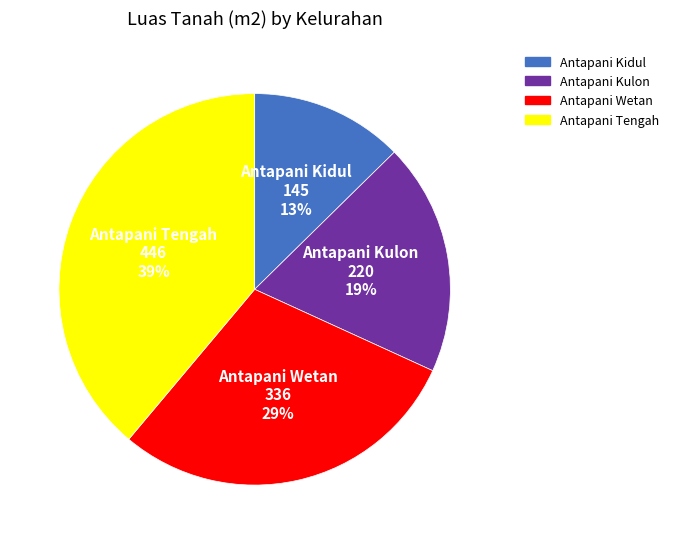

How many segments does this pie chart have?

4